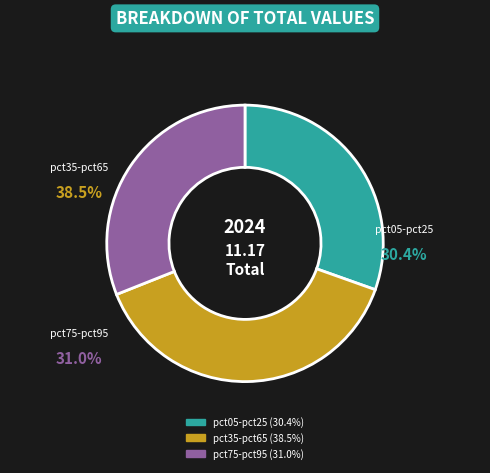

Does pct75 represent more than half of the total?

No